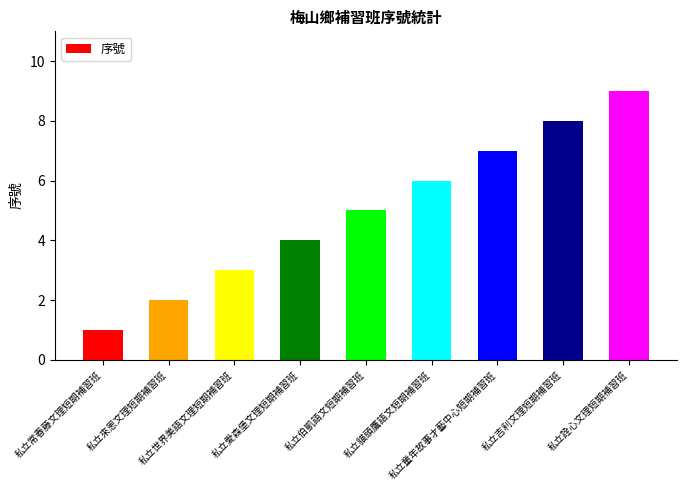

How many bars are there in total?

9